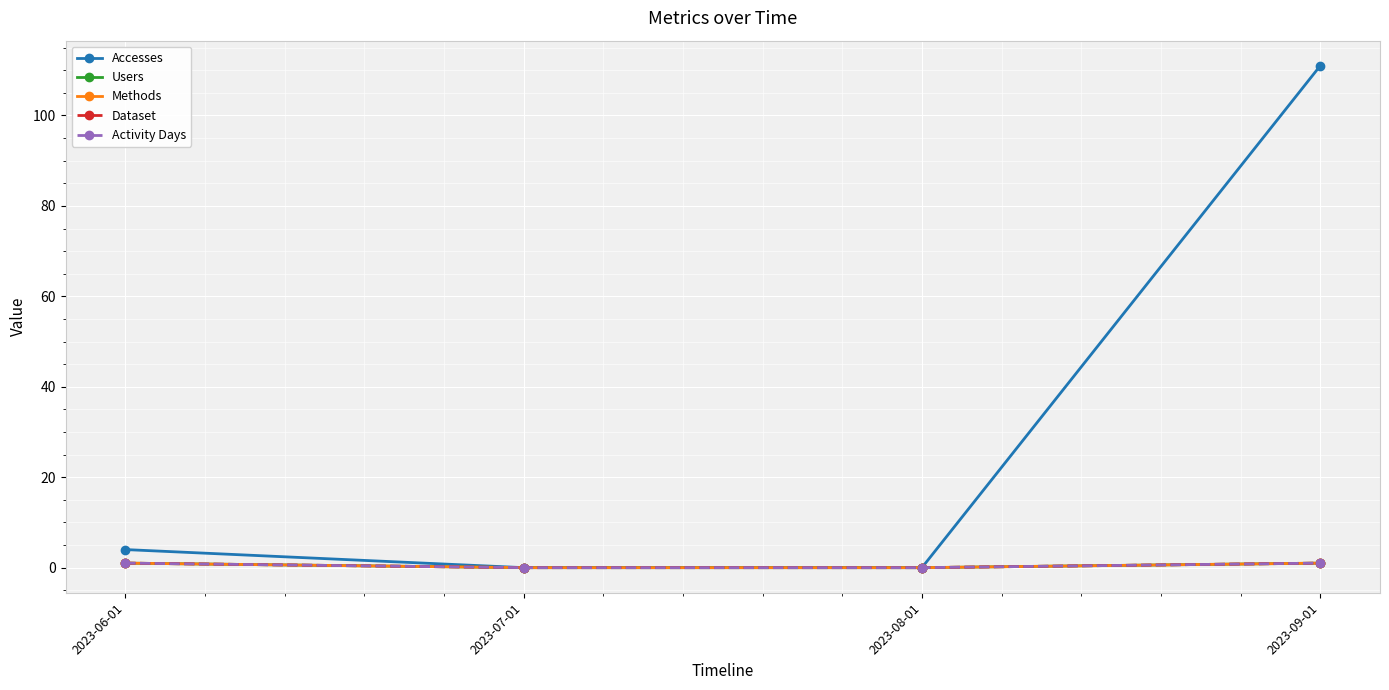

True or false: Dataset has a value of 2 at 2023-06-01.

False